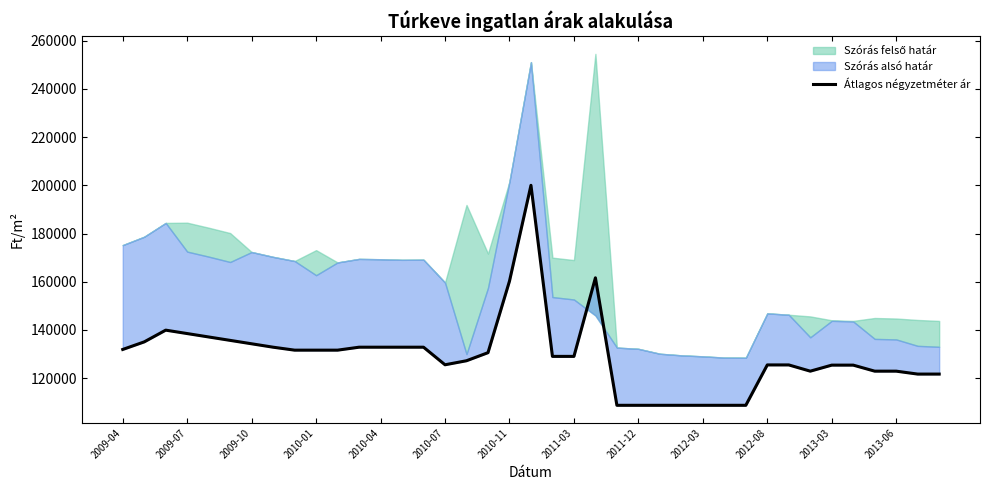

How many lines are shown in the chart?

1